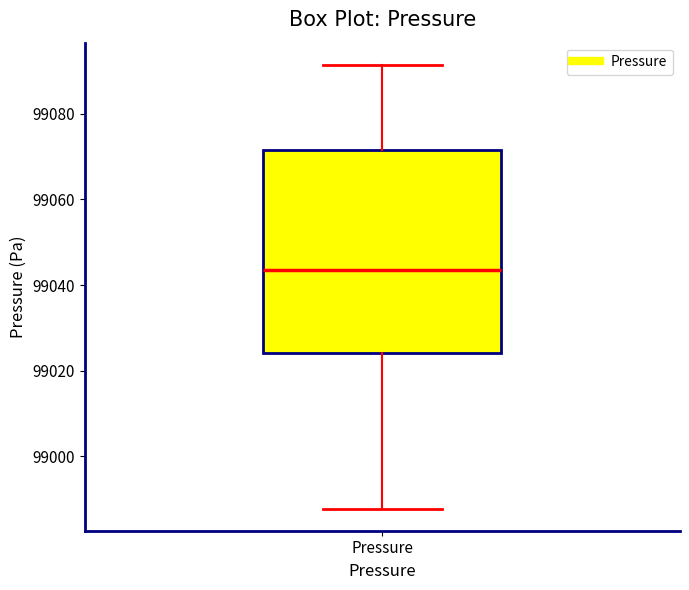

Read this box plot against the y-axis: the position of the median line, the range covered by the box, and the ends of both whiskers. The values are not printed on the chart, so give them approximately, as read against the axis.

median 99044, box 99024 to 99072, whiskers 98988 to 99092